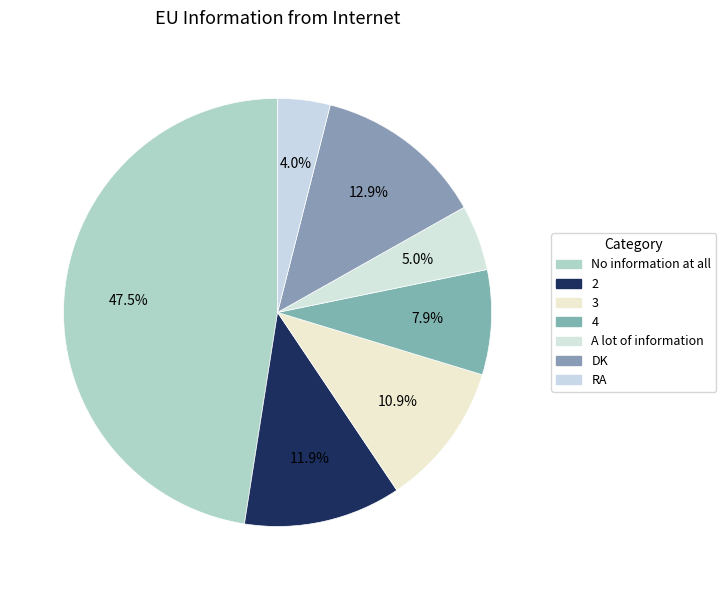

What is the total percentage of RA and No information at all?

51.5%